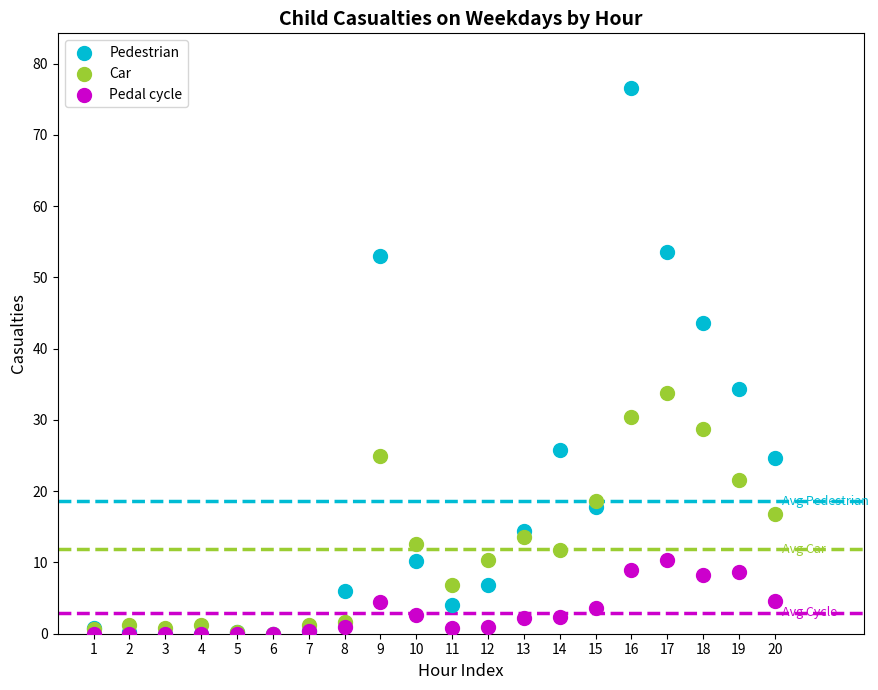

What are all the series names shown in the legend?

Pedestrian, Car, Pedal cycle